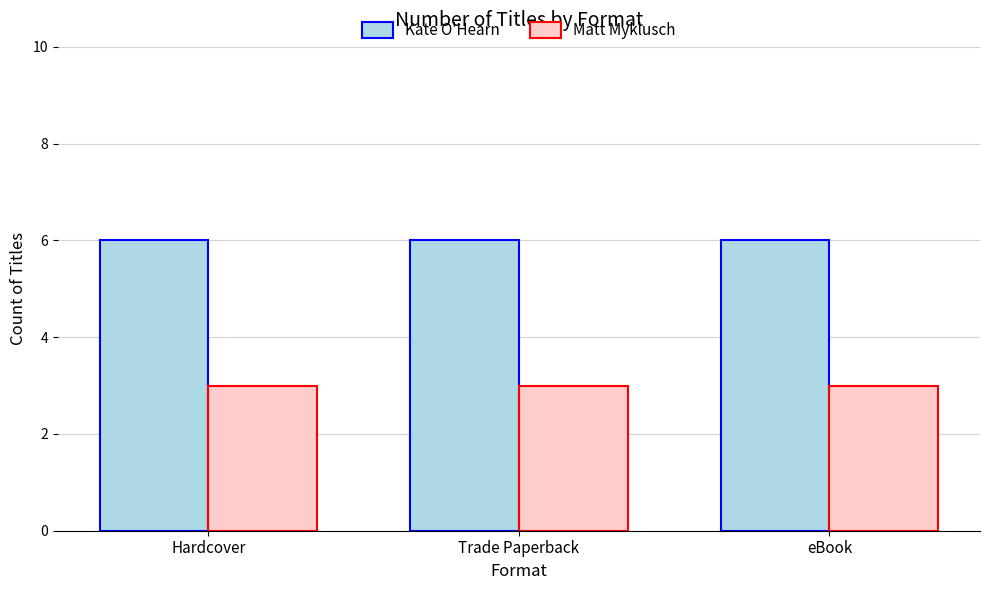

What is the label of the 3rd bar from the left?

eBook